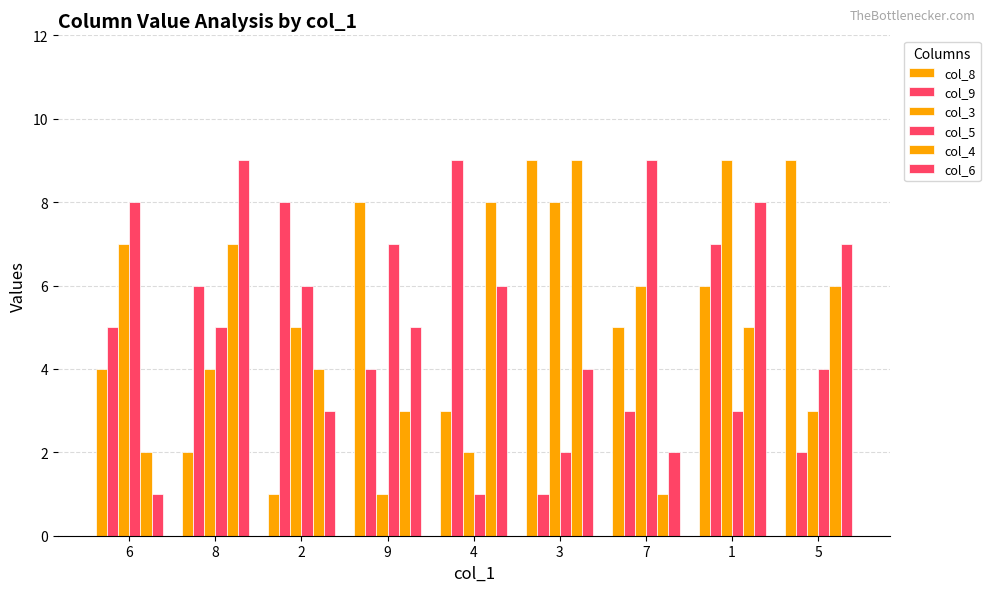

What is the total value across all series at 8?

33